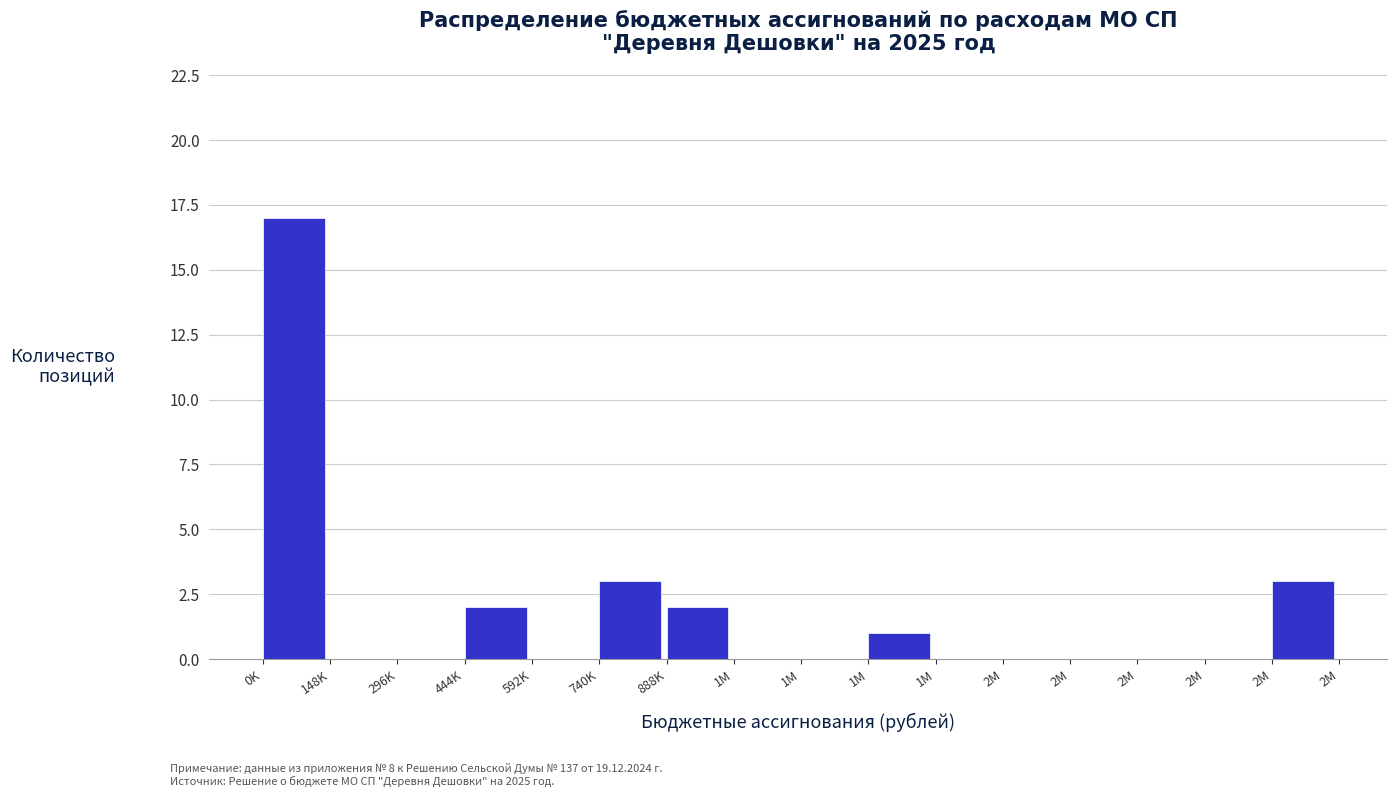

How many categories are shown in the chart?

16